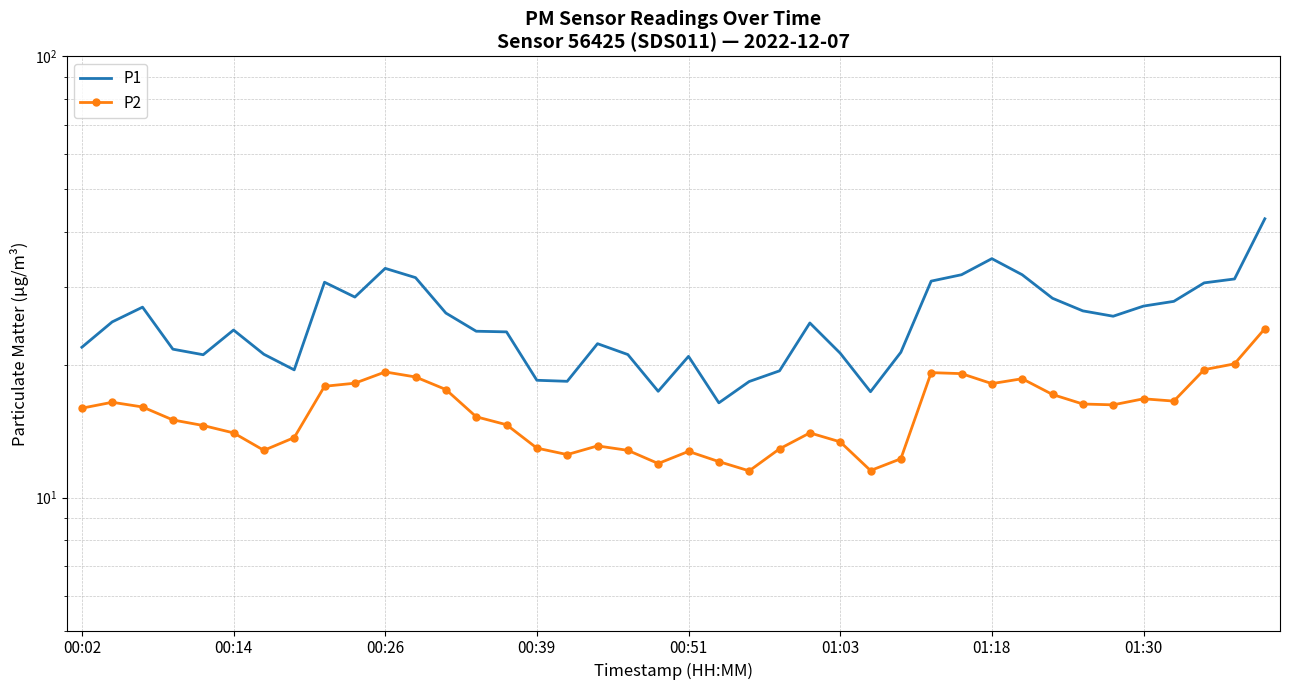

True or false: P1 has a value of 33.1 at 00:26.

True